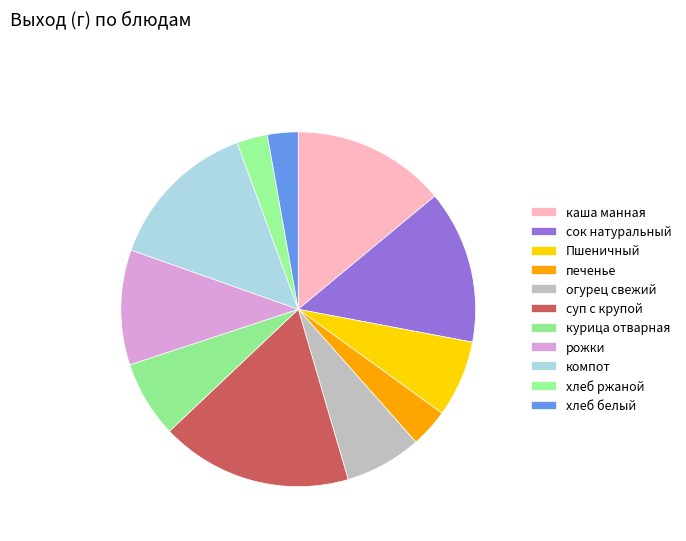

Between хлеб белый and Пшеничный, which is larger?

Пшеничный